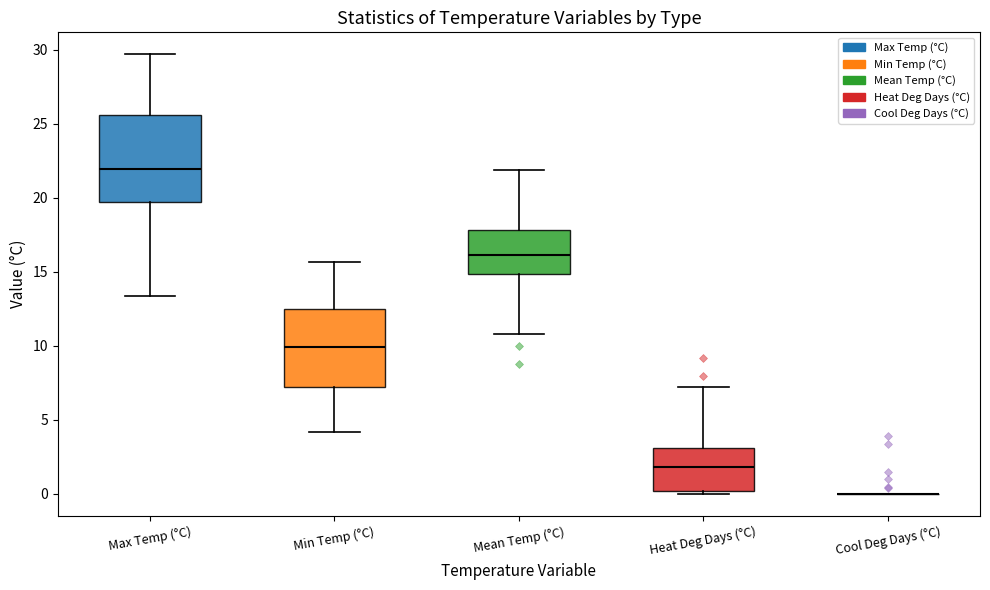

Which box is the tallest, from its lower edge to its upper edge?

Max Temp (°C)